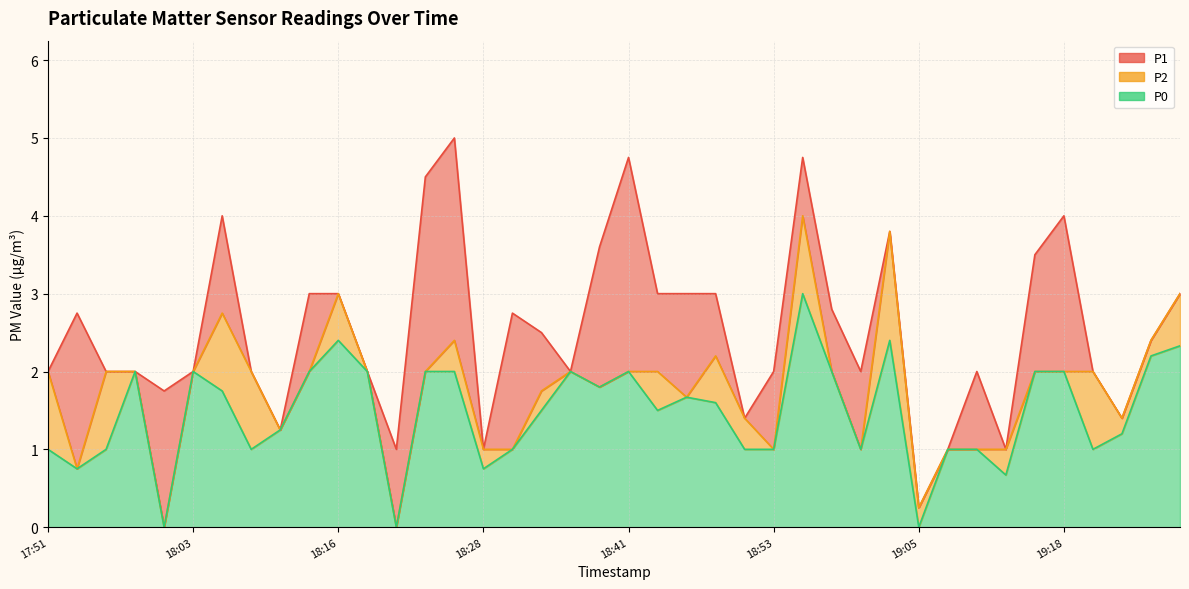

What is the label of the 7th point from the left?

18:06